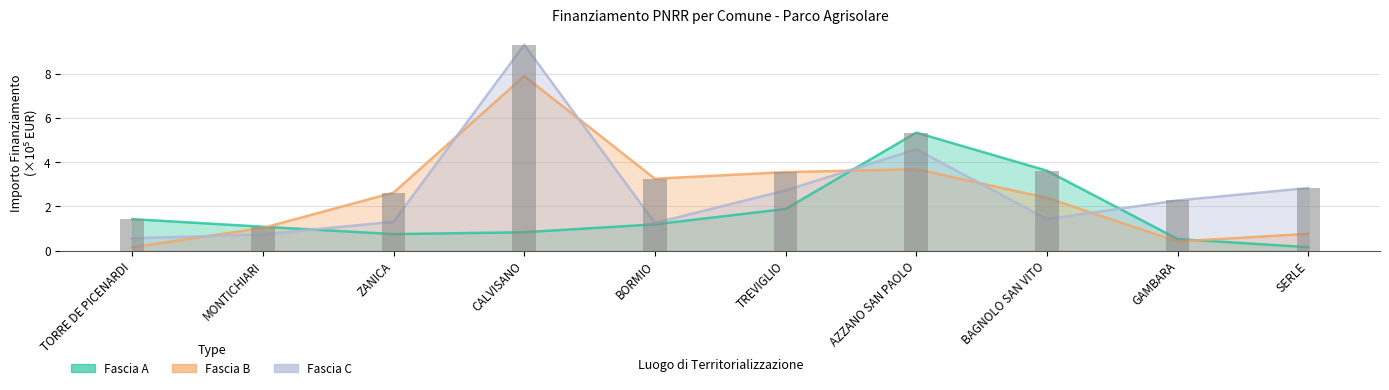

What is the sum of all Fascia B values?

25.7